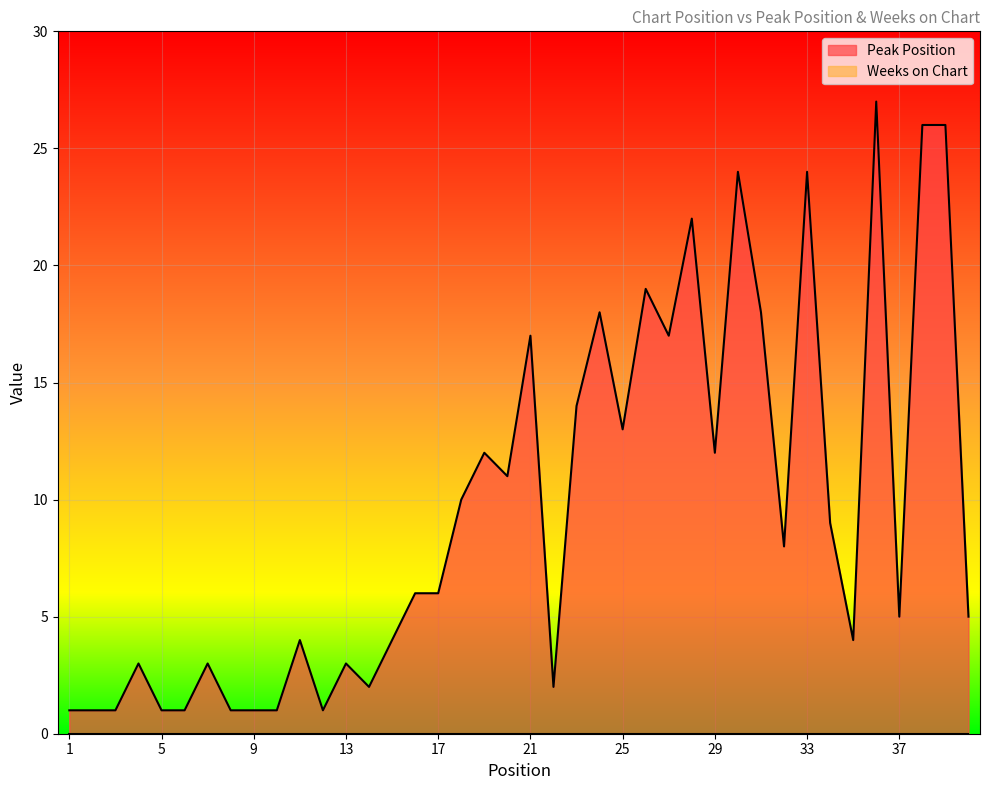

How many values are below 6?

19